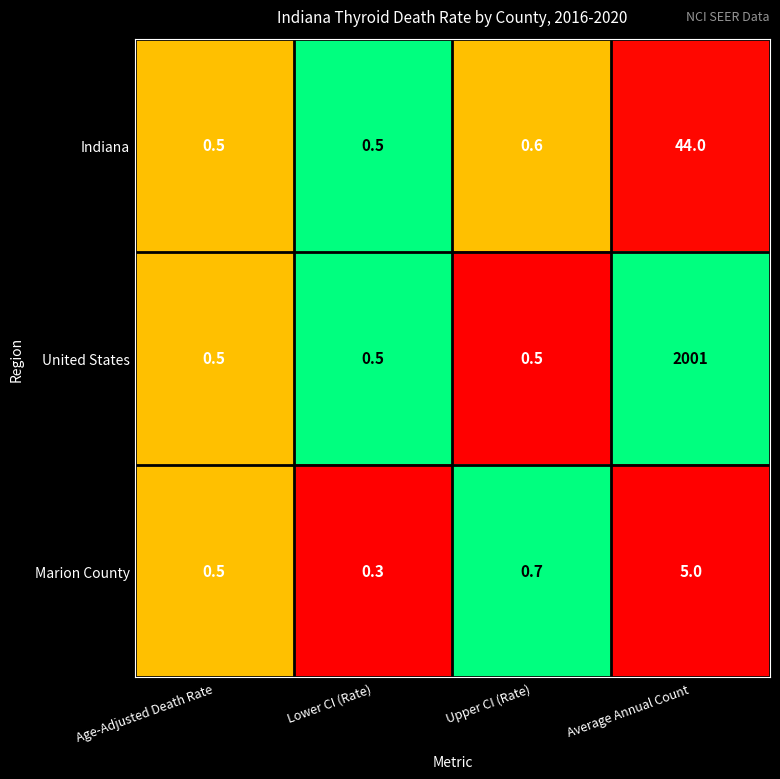

At which category does the chart reach its peak across all series?

Average Annual Count